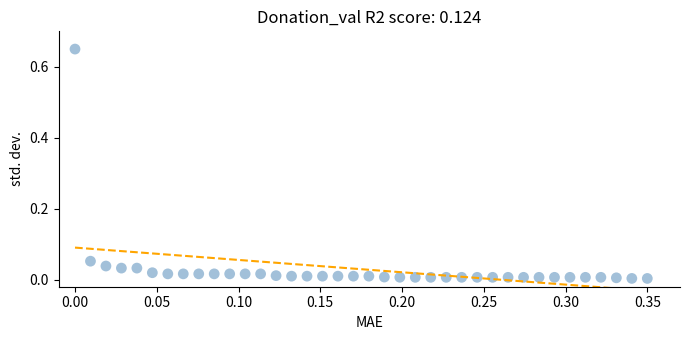

What is the range of Y values (max minus min)?

0.6